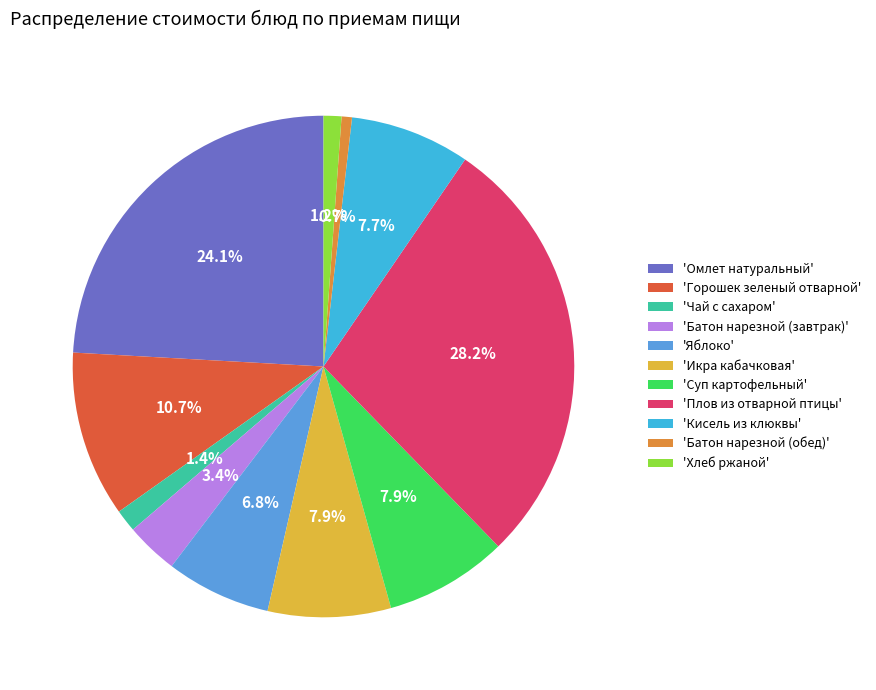

What is the largest slice in the pie chart?

'Плов из отварной птицы'